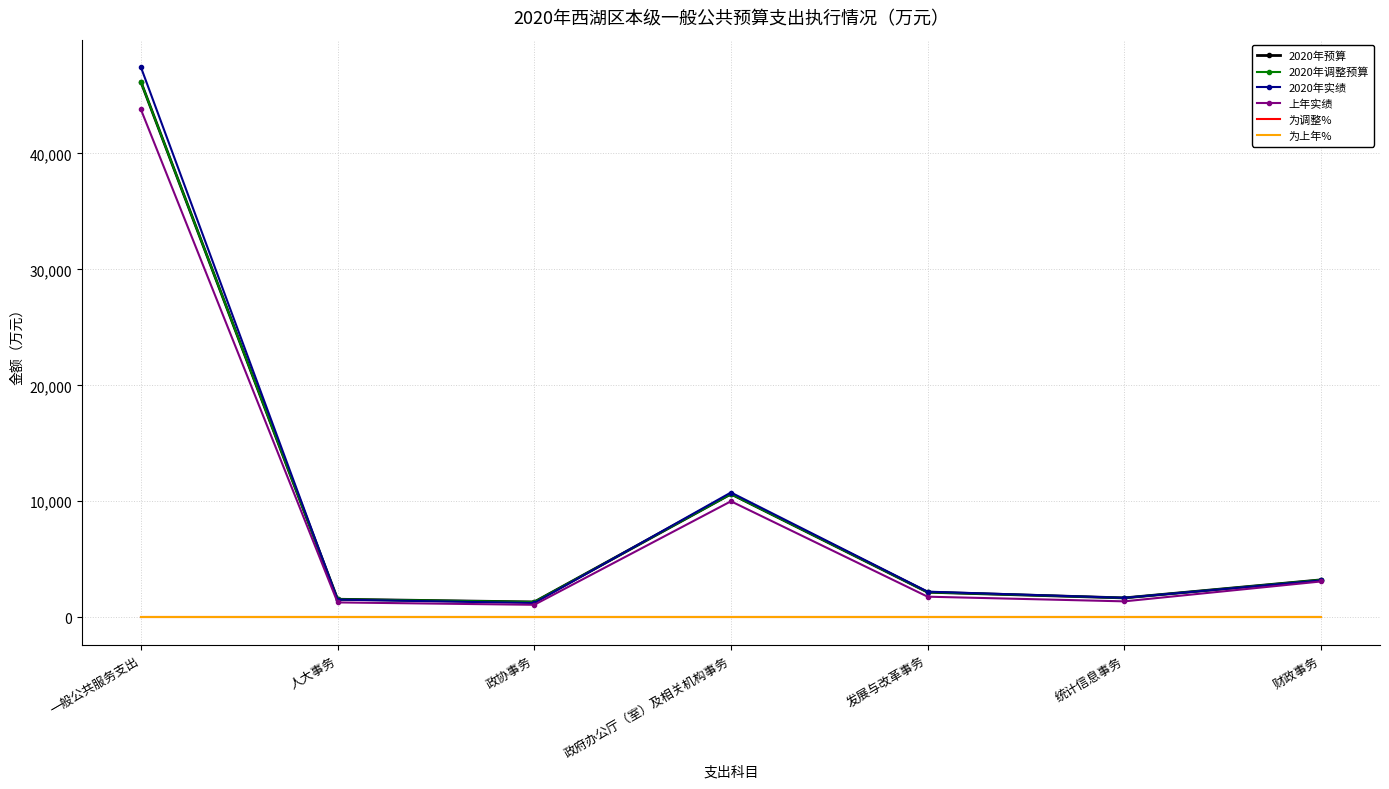

At which category does 2020年实绩 reach its first local valley?

政协事务